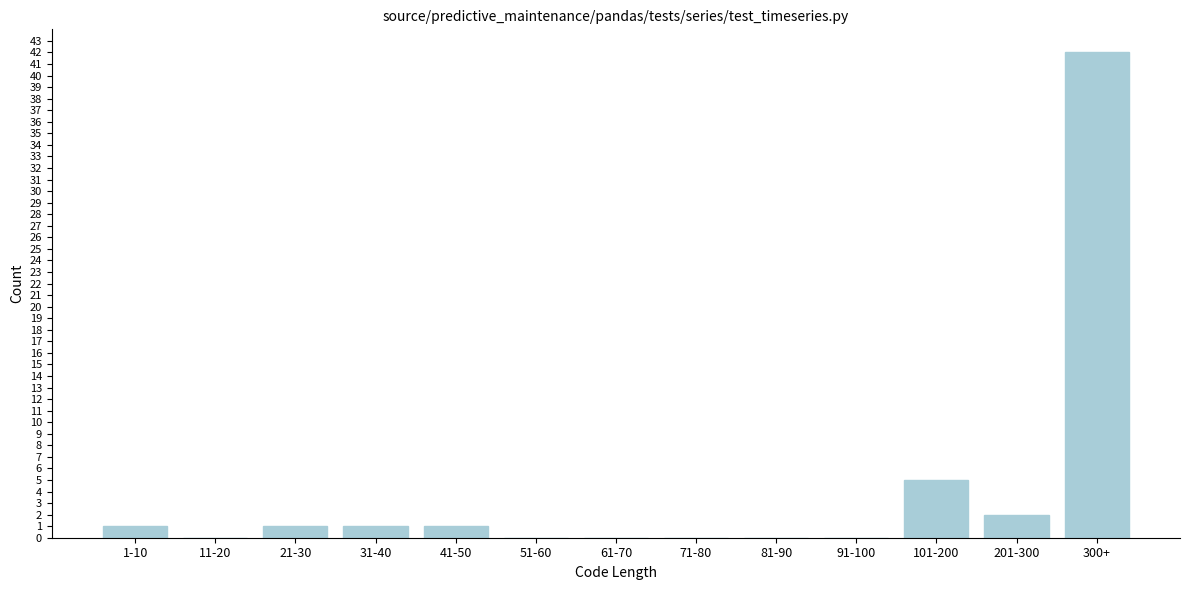

Reading right to left, list all the values displayed in this chart.

300+=42	201-300=2	101-200=5	91-100=0	81-90=0	71-80=0	61-70=0	51-60=0	41-50=1	31-40=1	21-30=1	11-20=0	1-10=1